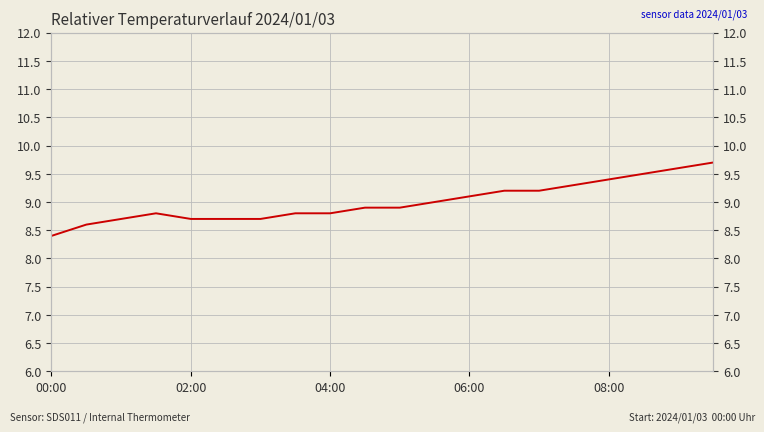

Reading right to left, extract all data points from this chart.

9.7	9.6	9.5	9.4	9.3	9.2	9.2	9.1	9.0	8.9	8.9	8.8	8.8	8.7	8.7	8.7	8.8	8.7	8.6	8.4